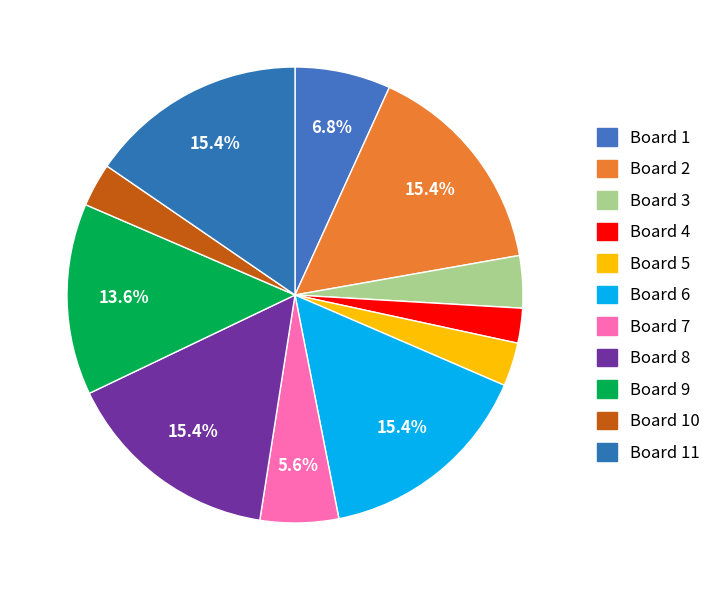

Rank the categories by value from lowest to highest.

Board 4, Board 5, Board 10, Board 3, Board 7, Board 1, Board 9, Board 2, Board 6, Board 8, Board 11